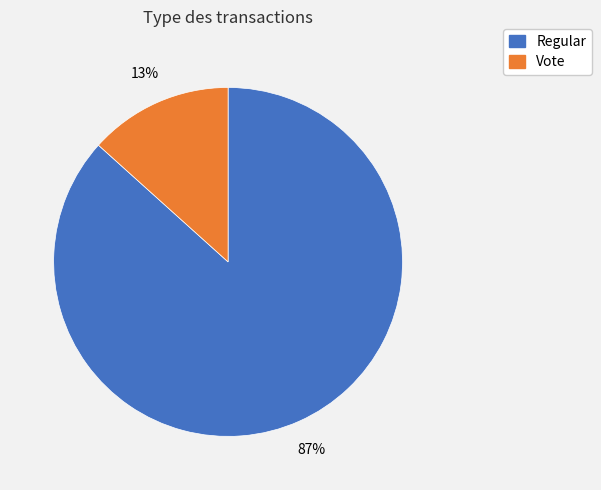

Count the number of slices in the pie.

2